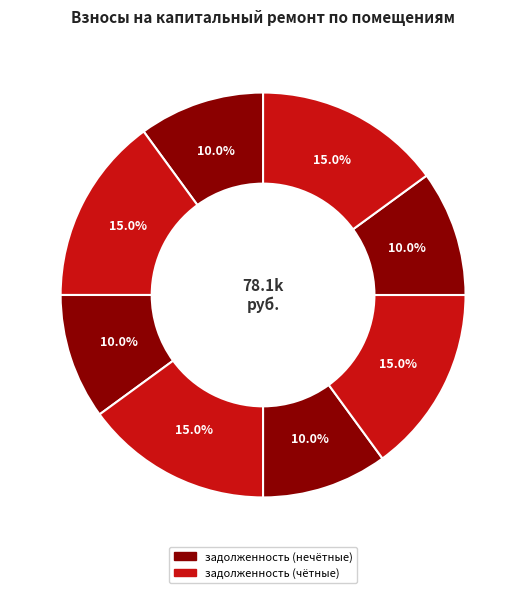

Count the number of slices in the pie.

8